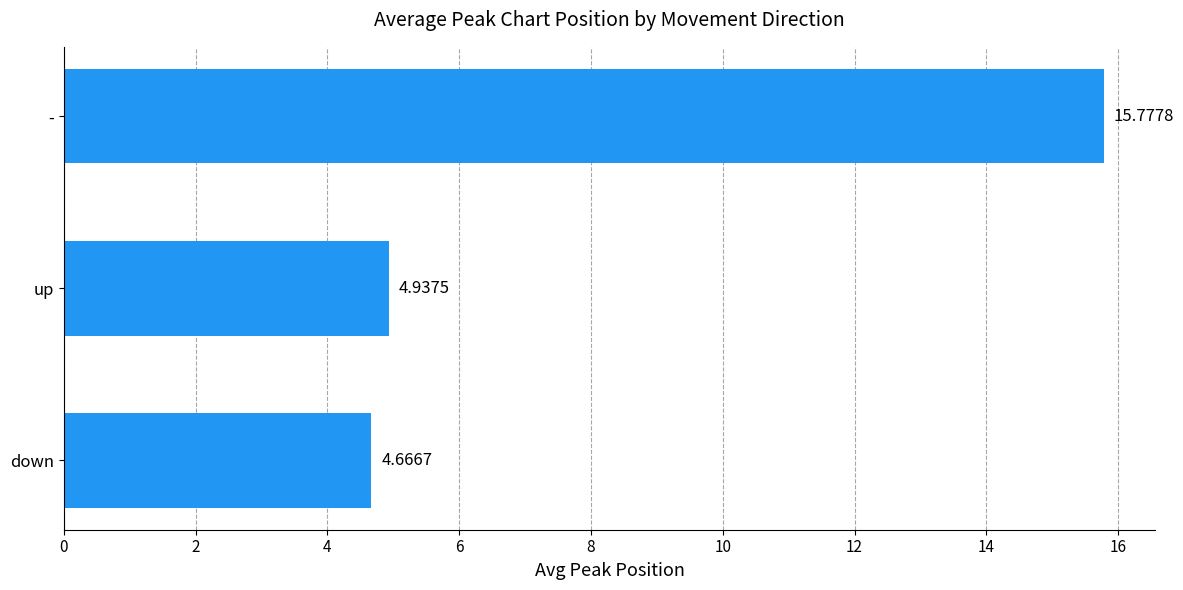

How many distinct data groups are displayed?

1